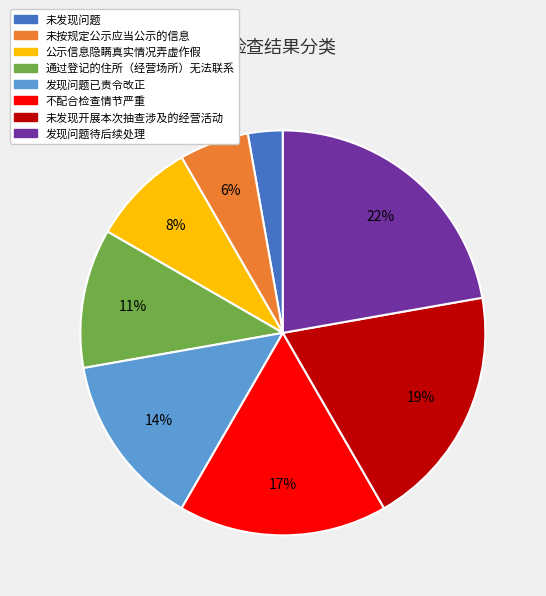

Is the sum of 未发现问题 and 通过登记的住所（经营场所）无法联系 greater than half?

No